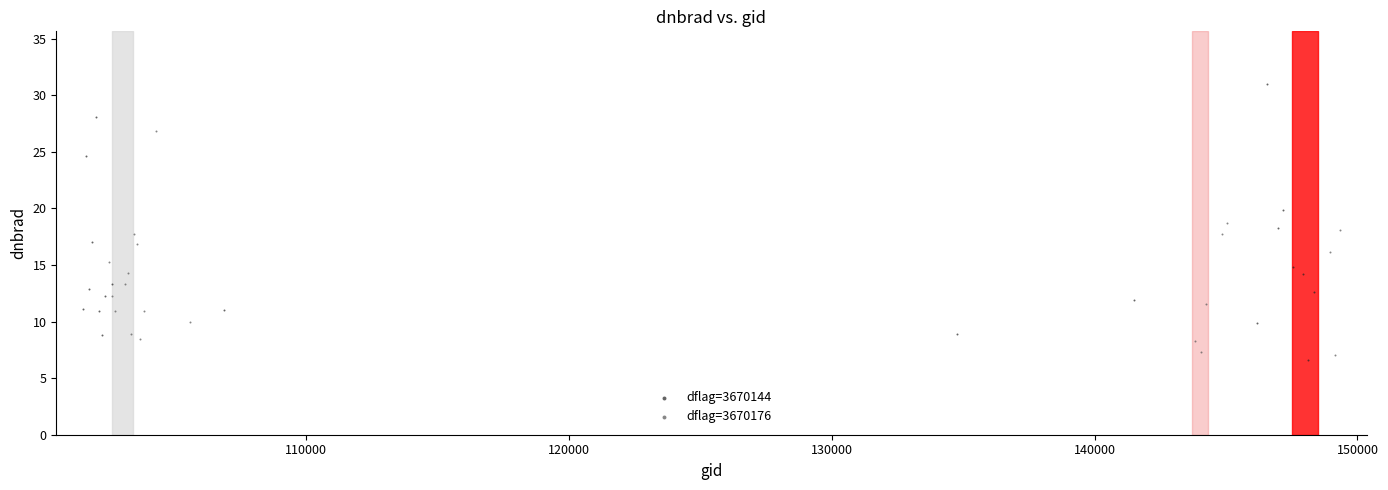

What are all the series names shown in the legend?

dflag=3670144, dflag=3670176